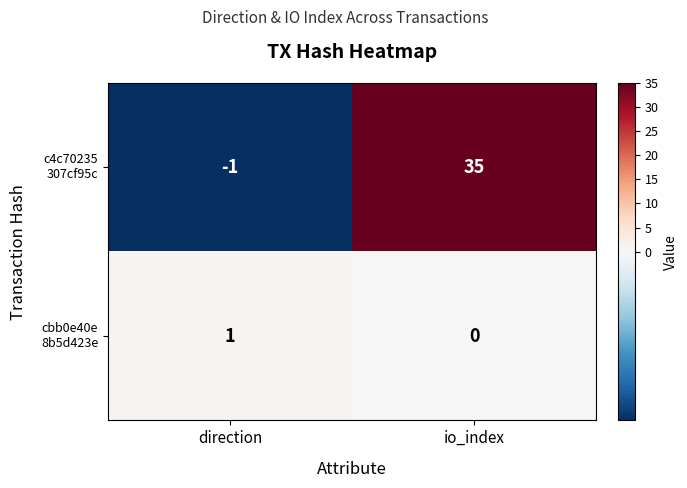

How many series are shown in this chart?

2